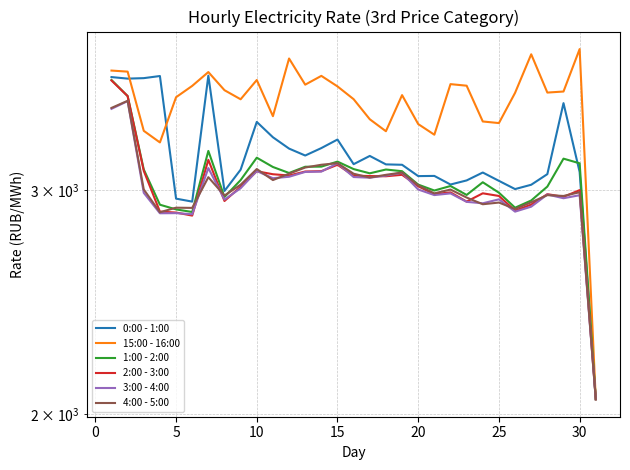

True or false: 1:00 - 2:00 and 2:00 - 3:00 cross at least once.

False